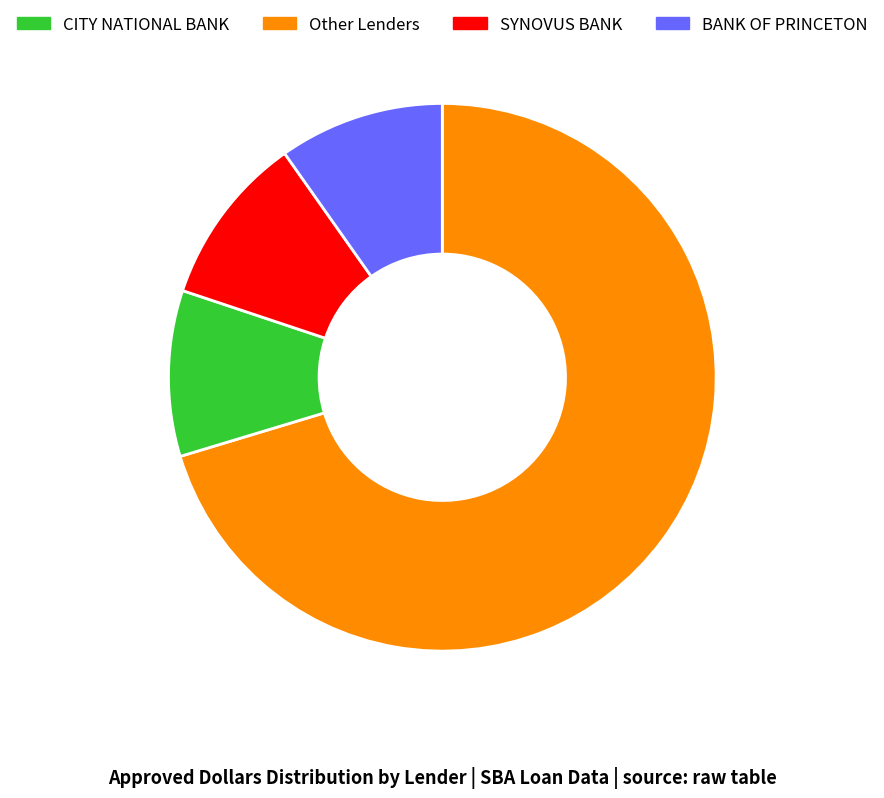

Does any single category account for the majority?

Yes